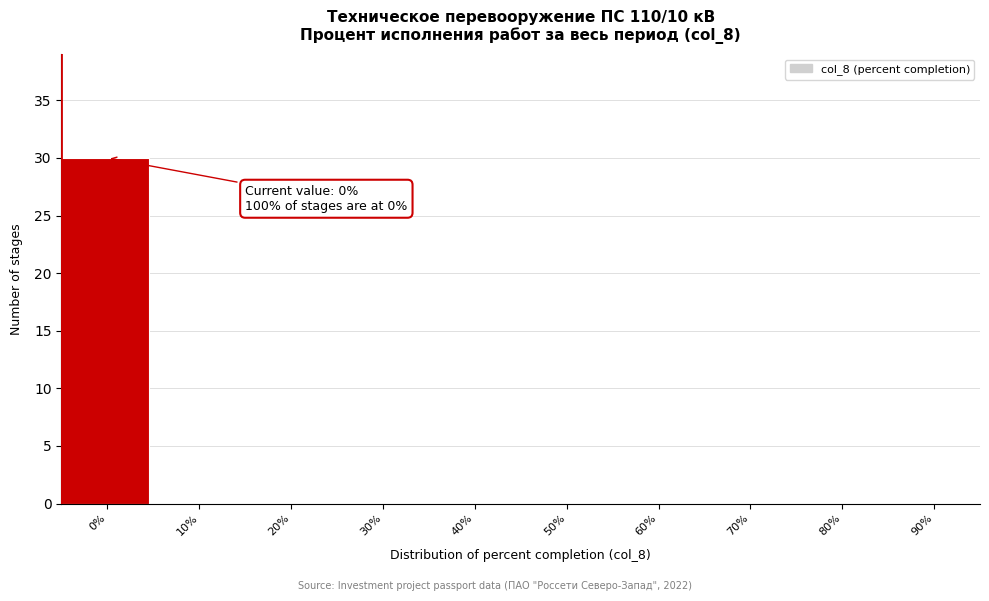

Reading left to right, what are all the values shown in this chart?

0%=30	10%=0	20%=0	30%=0	40%=0	50%=0	60%=0	70%=0	80%=0	90%=0